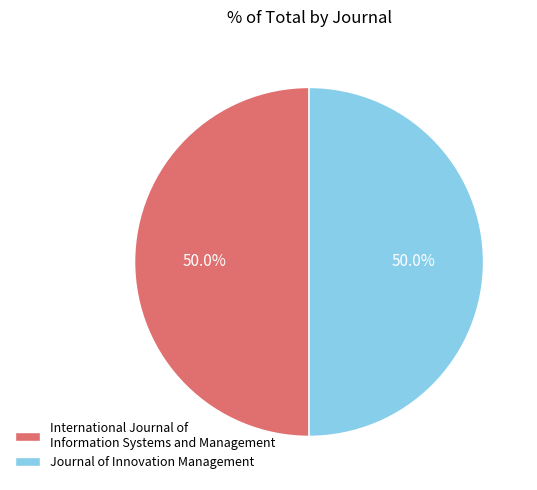

Approximately how many times larger is the value at International Journal of Information Systems and Management compared to Journal of Innovation Management?

1.0